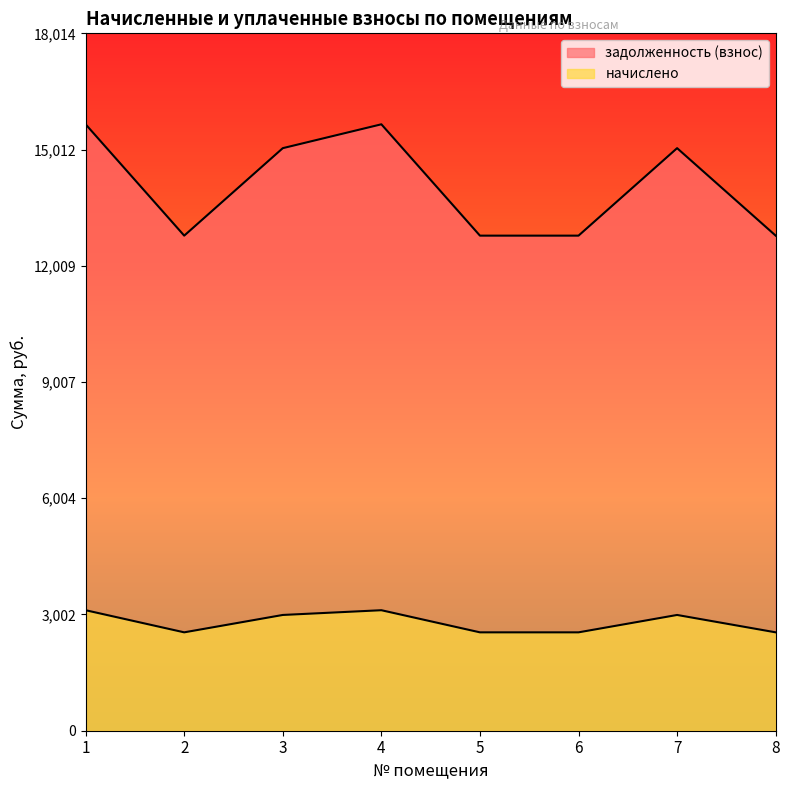

What are all the series names shown in the legend?

задолженность (взнос), начислено